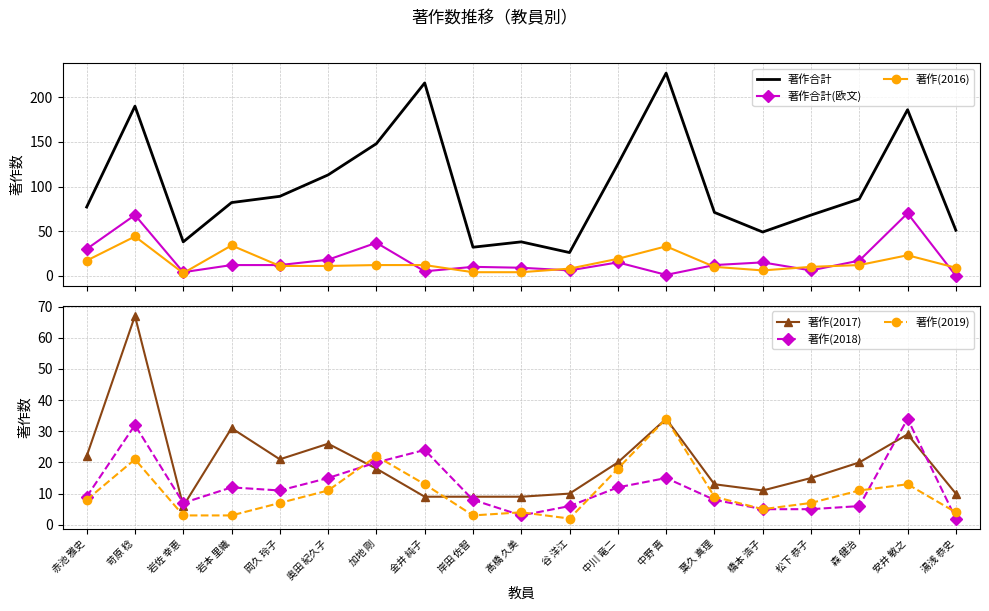

Between which two adjacent categories do 著作(2017) and 著作合計(欧文) first intersect?

苛原 稔 and 岩佐 幸恵